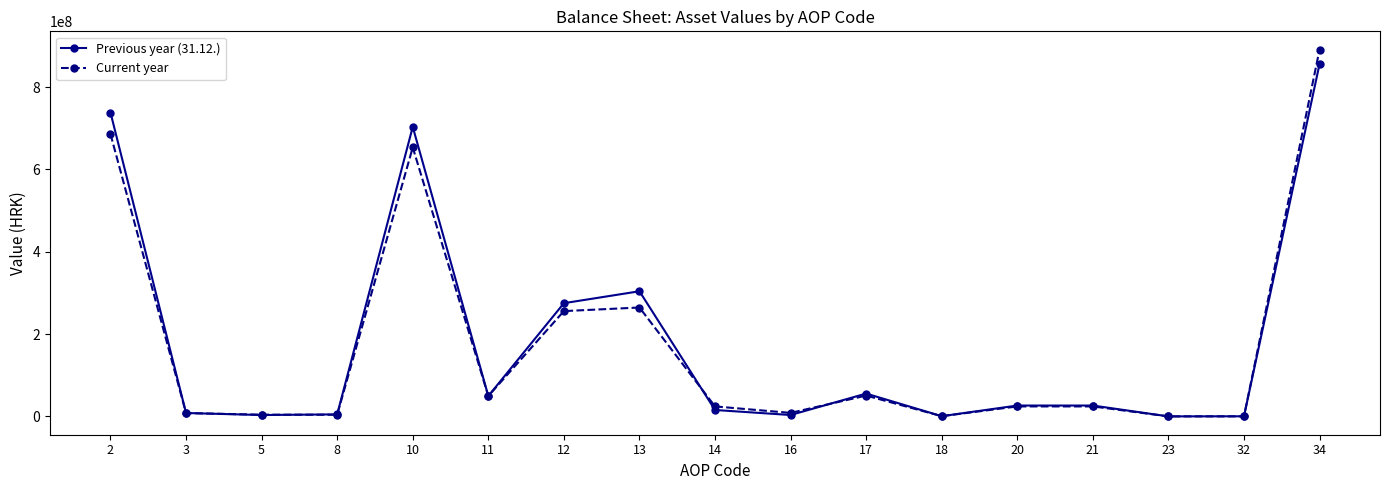

Count the number of data series in this chart.

2